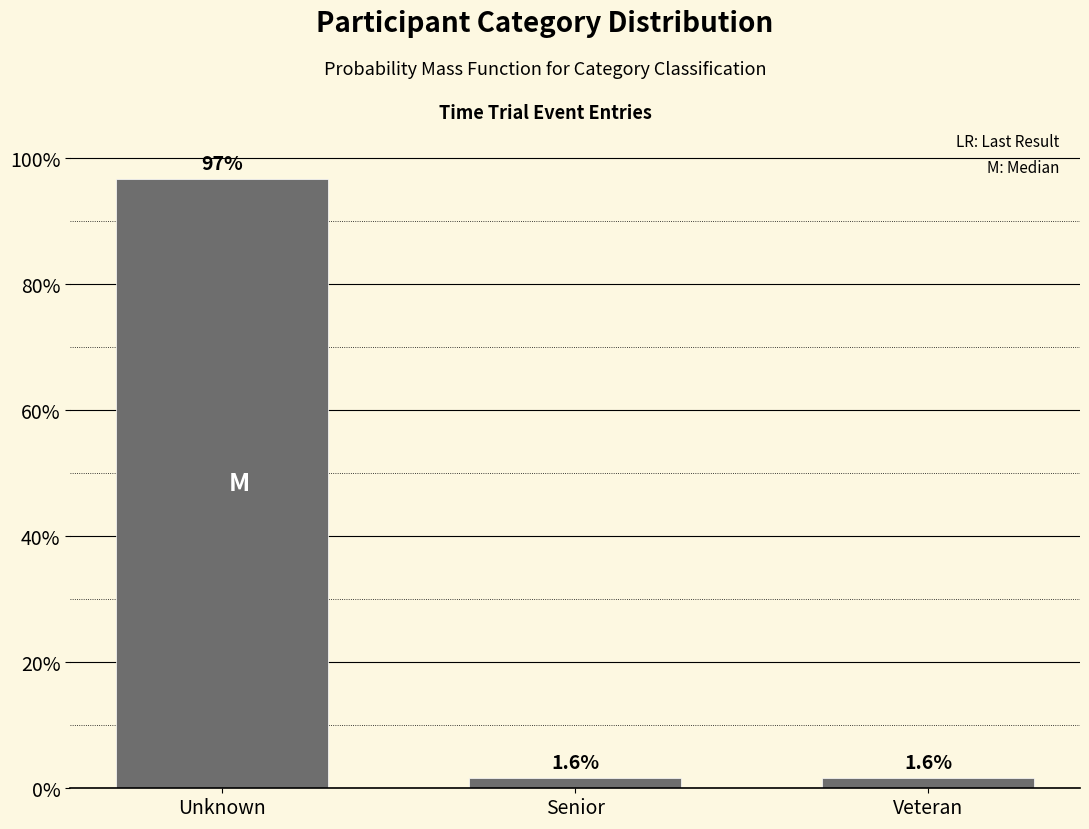

Reading left to right, what are all the values shown in this chart?

Unknown=96.7	Senior=1.6	Veteran=1.6